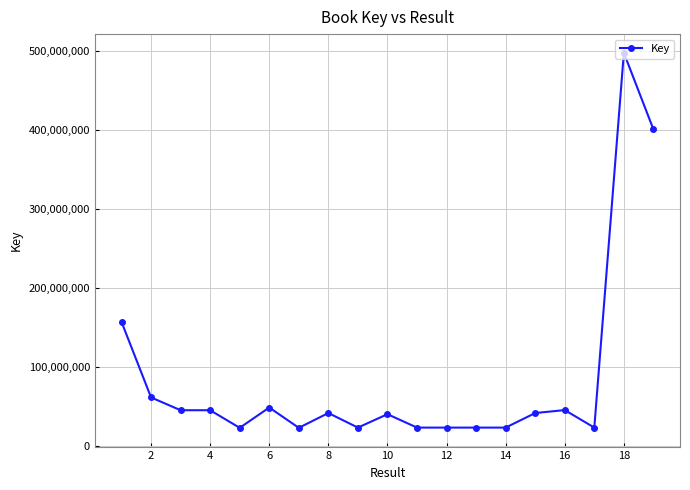

What is the greatest value displayed?

497726368